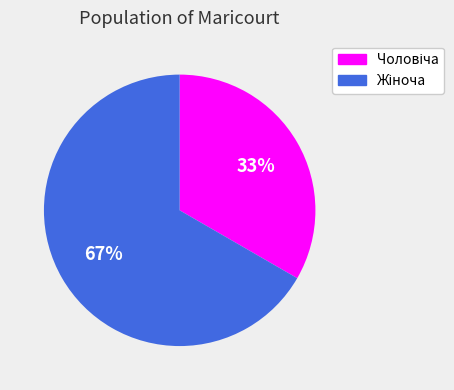

Is there any slice that represents more than half of the pie?

Yes